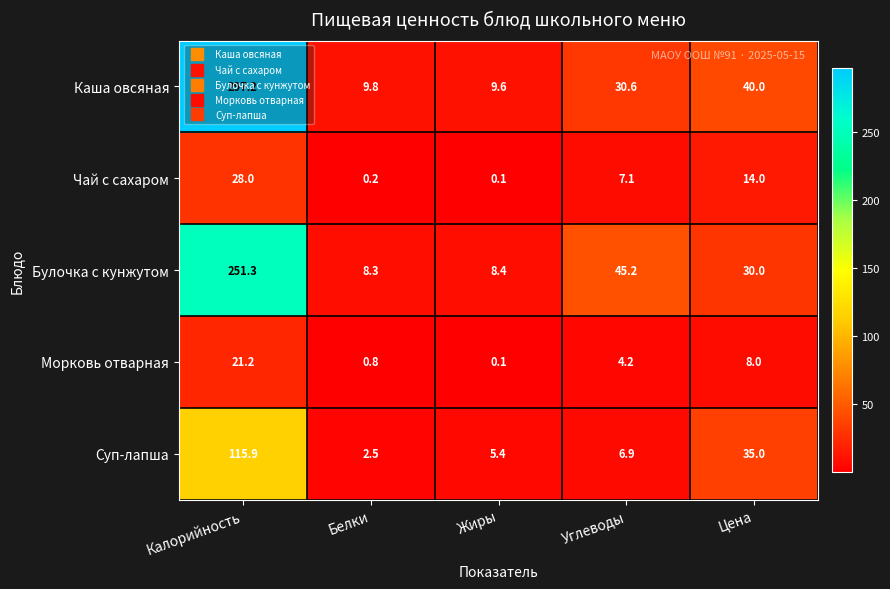

The Суп-лапша series shows 6.9 at Углеводы. True or false?

True